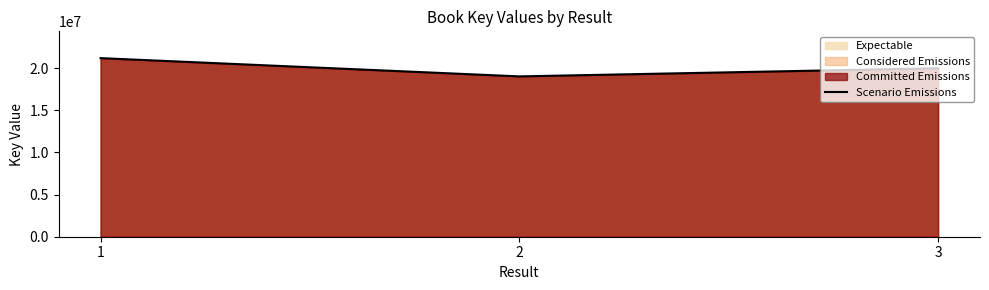

At which label is the value closest to 20094957?

3